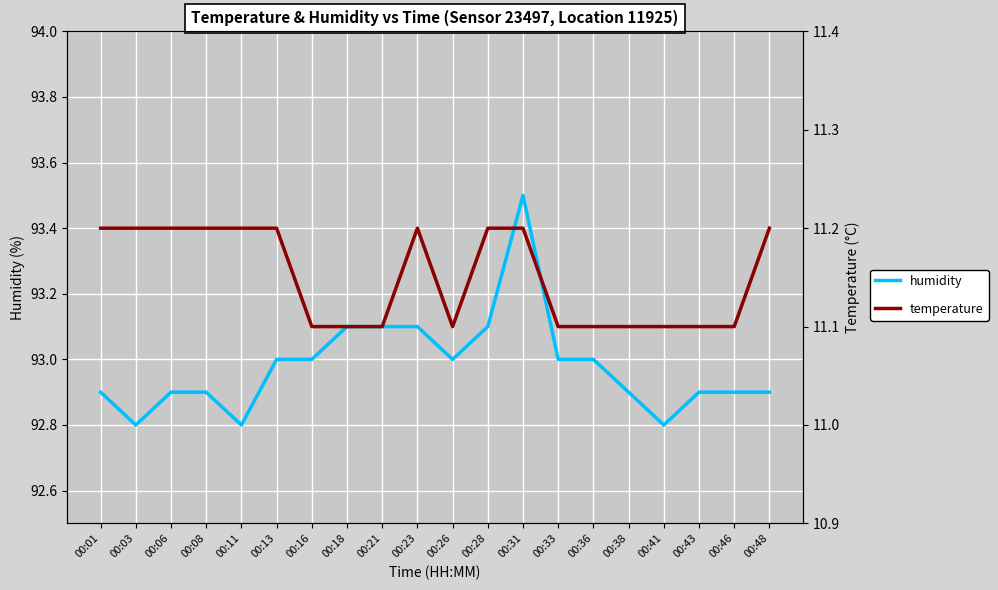

Which category has the lowest value across all series?

00:16